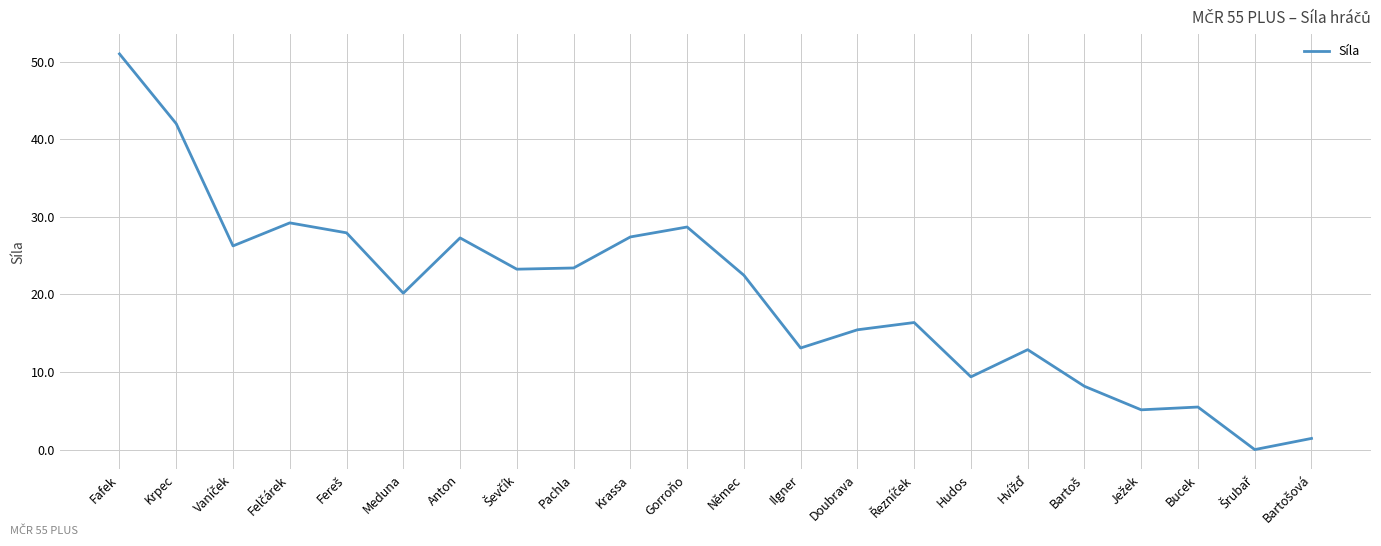

At which label does the data first exceed 22?

Fafek